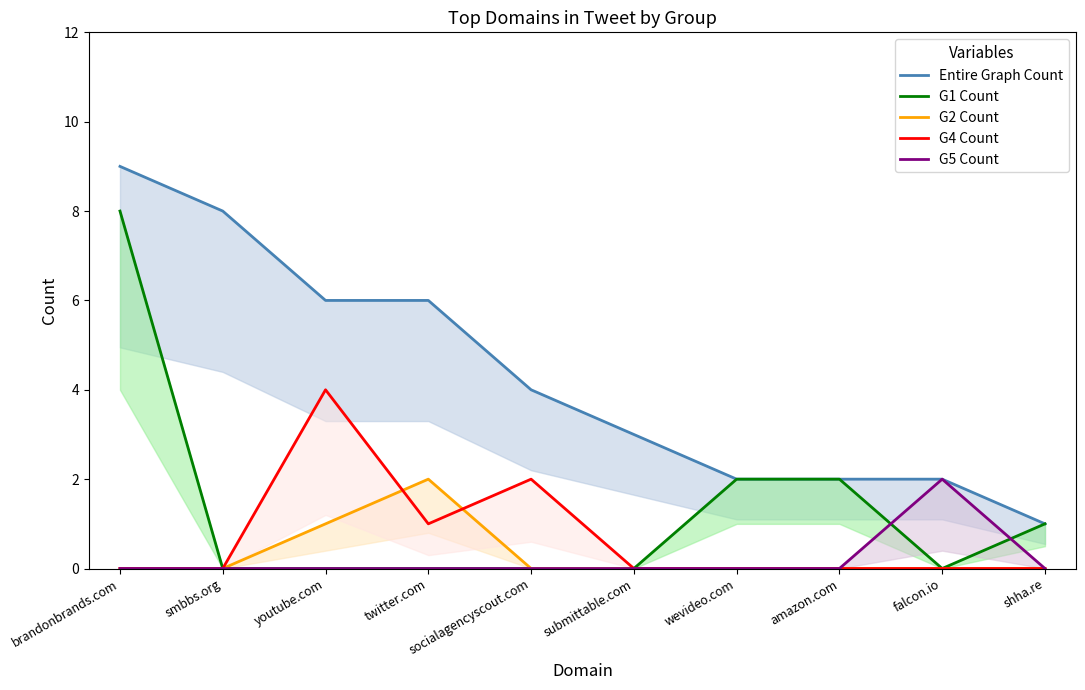

List the labels in order of G5 Count value, smallest first.

brandonbrands.com, smbbs.org, youtube.com, twitter.com, socialagencyscout.com, submittable.com, wevideo.com, amazon.com, shha.re, falcon.io